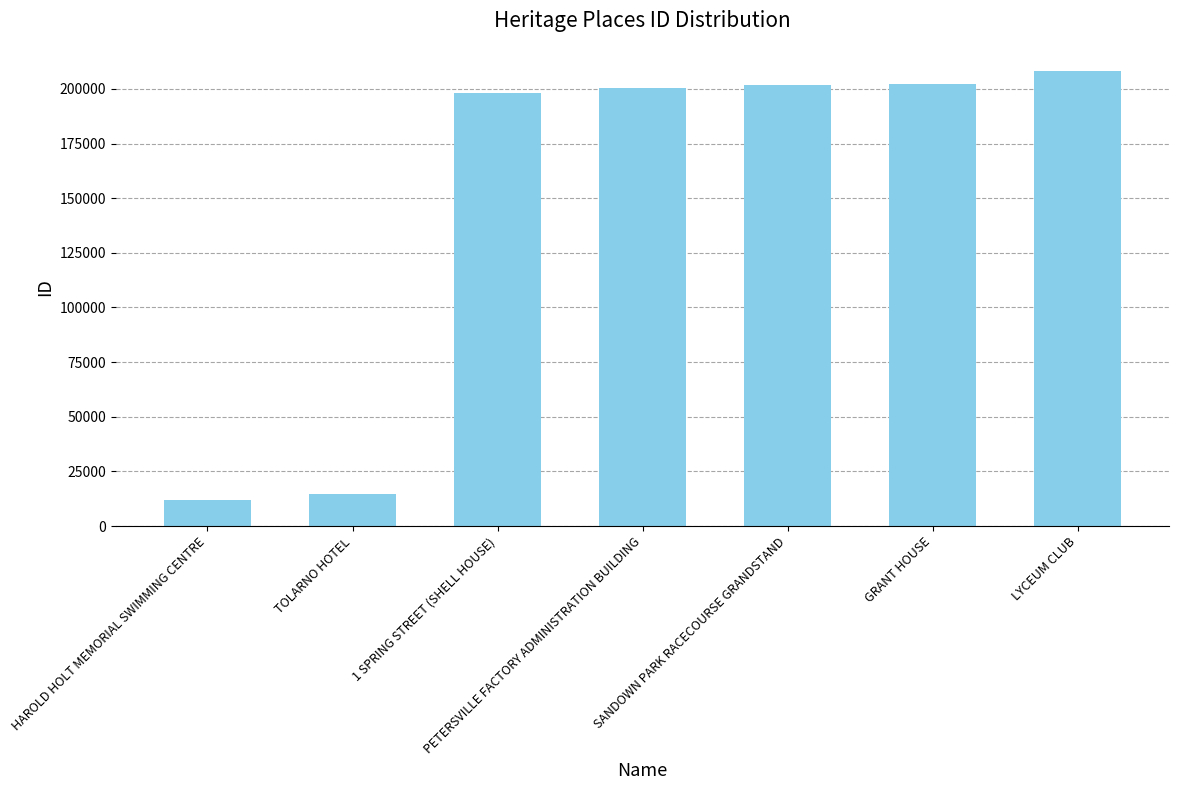

Which label corresponds to the largest value in the chart?

LYCEUM CLUB